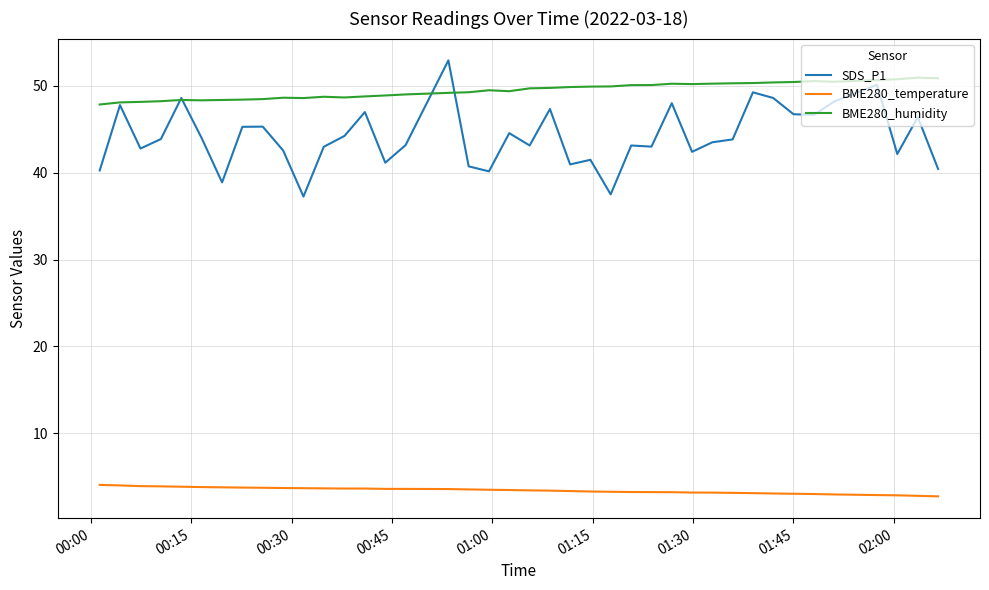

True or false: SDS_P1 and BME280_temperature intersect in this chart.

False